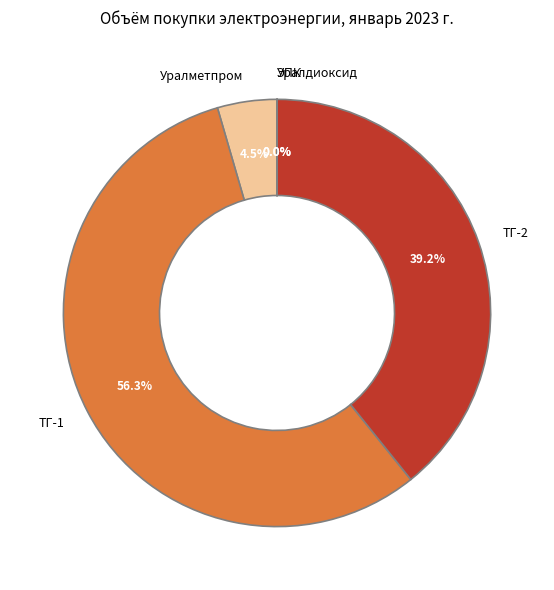

What percentage is NOT represented by ТГ-1?

43.7%